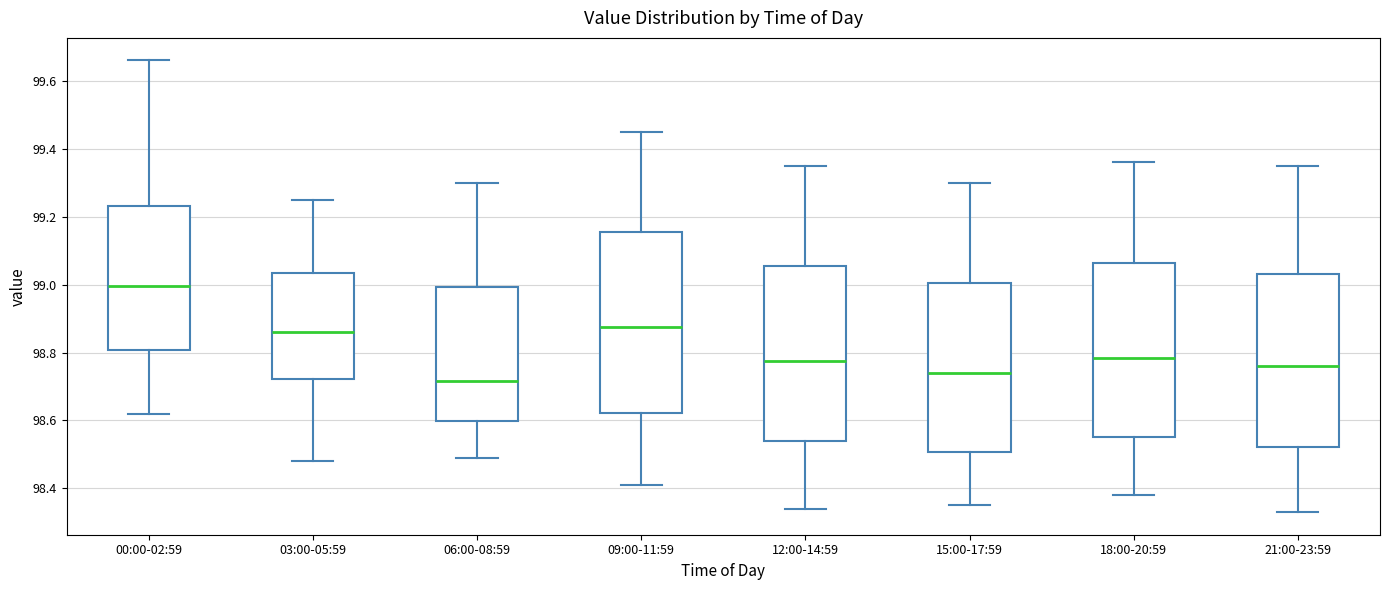

Reading left to right, read every box against the y-axis: the position of its median line, the range the box covers, and the ends of its whiskers. The values are not printed on the chart, so give them approximately, as read against the axis.

00:00-02:59: median 99.00, box 98.80 to 99.24, whiskers 98.62 to 99.66
03:00-05:59: median 98.86, box 98.72 to 99.04, whiskers 98.48 to 99.26
06:00-08:59: median 98.72, box 98.60 to 99.00, whiskers 98.50 to 99.30
09:00-11:59: median 98.88, box 98.62 to 99.16, whiskers 98.42 to 99.46
12:00-14:59: median 98.78, box 98.54 to 99.06, whiskers 98.34 to 99.36
15:00-17:59: median 98.74, box 98.50 to 99.00, whiskers 98.36 to 99.30
18:00-20:59: median 98.78, box 98.56 to 99.06, whiskers 98.38 to 99.36
21:00-23:59: median 98.76, box 98.52 to 99.04, whiskers 98.34 to 99.36